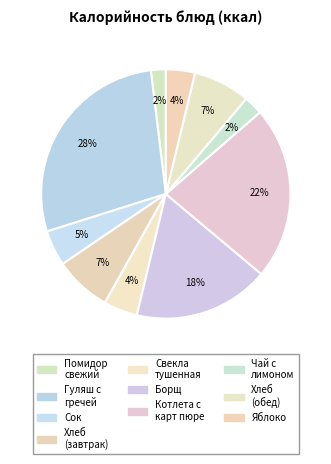

Count the number of slices in the pie.

10